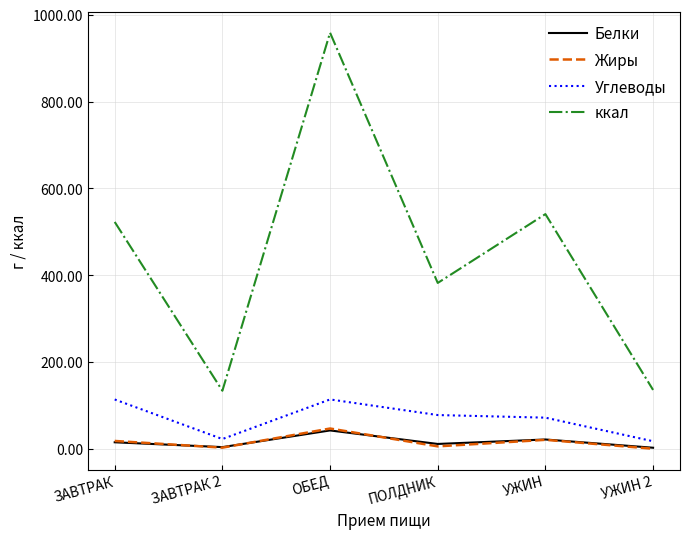

The value of ккал at ПОЛДНИК is 382.4. True or false?

True